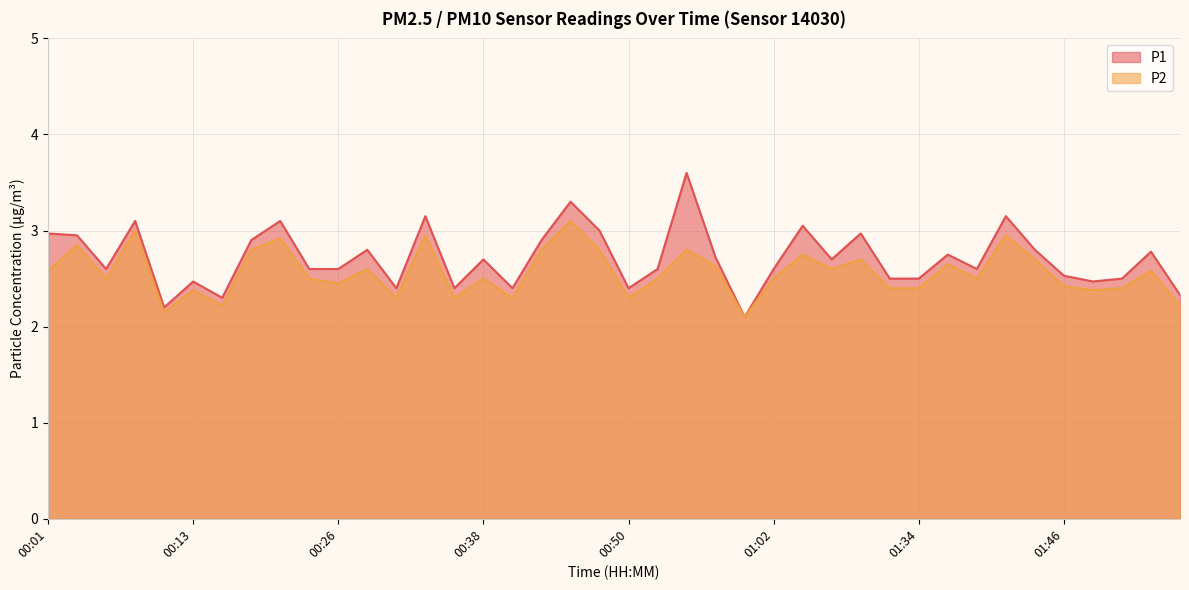

What is the spread (max minus min) of values at 00:38?

0.2